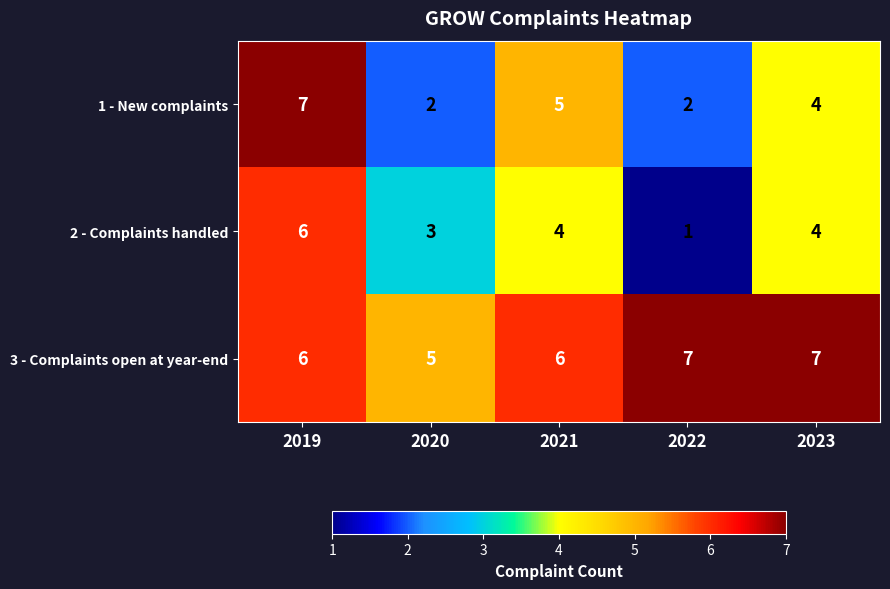

At 2020, list the series in order from smallest to largest.

1 - New complaints, 2 - Complaints handled, 3 - Complaints open at year-end